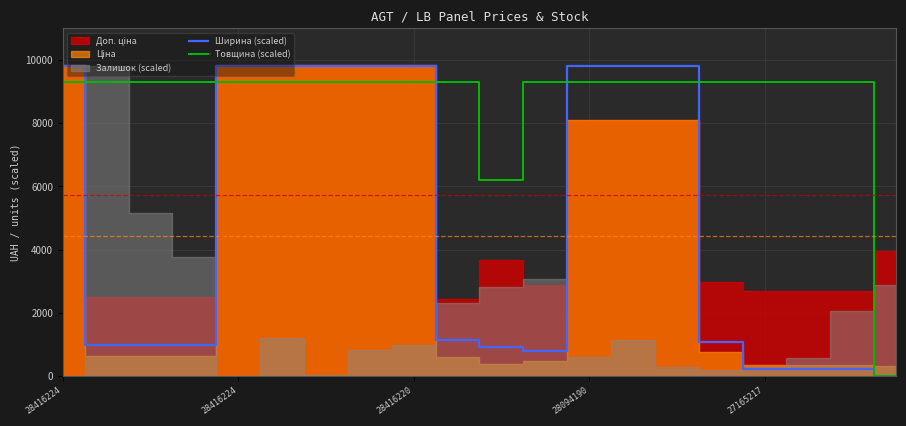

Does the chart display data point markers on the line(s)?

No